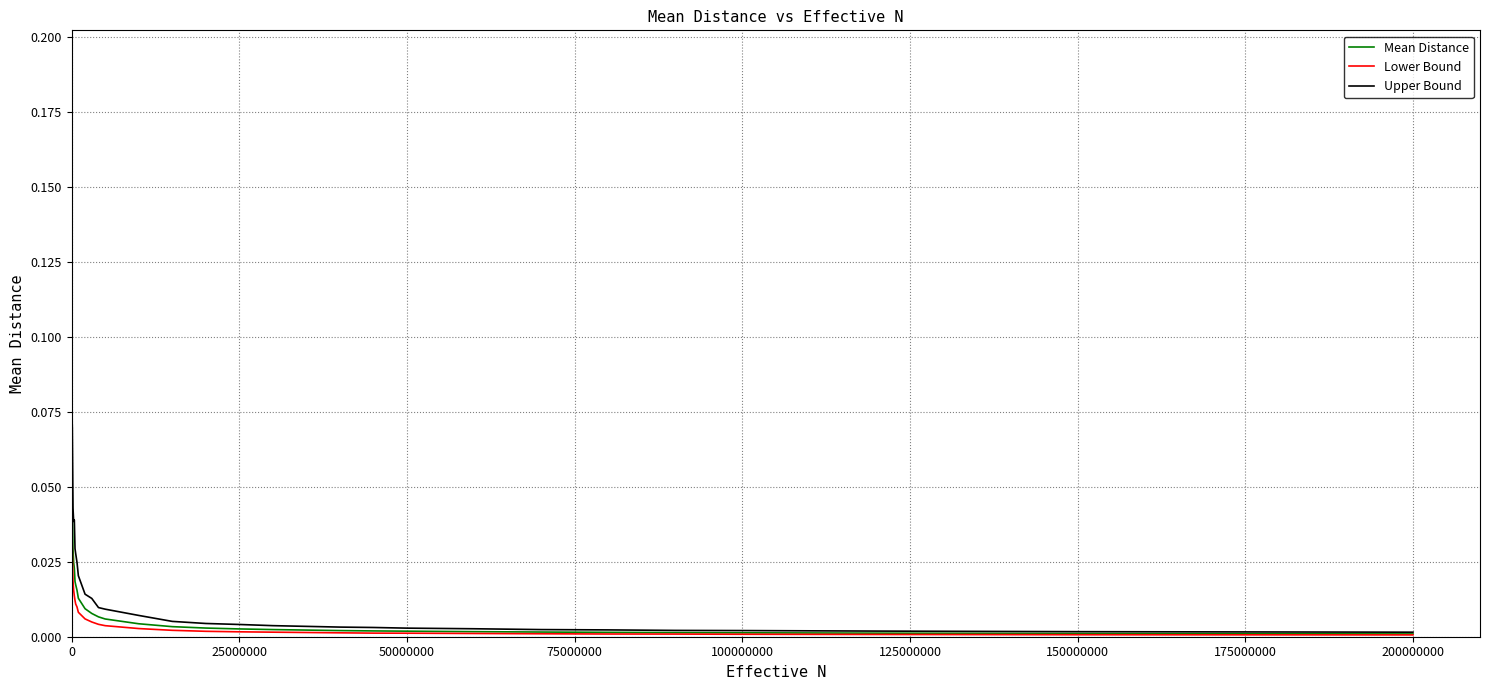

Rank the series by their maximum value, from lowest to highest.

Lower Bound, Mean Distance, Upper Bound